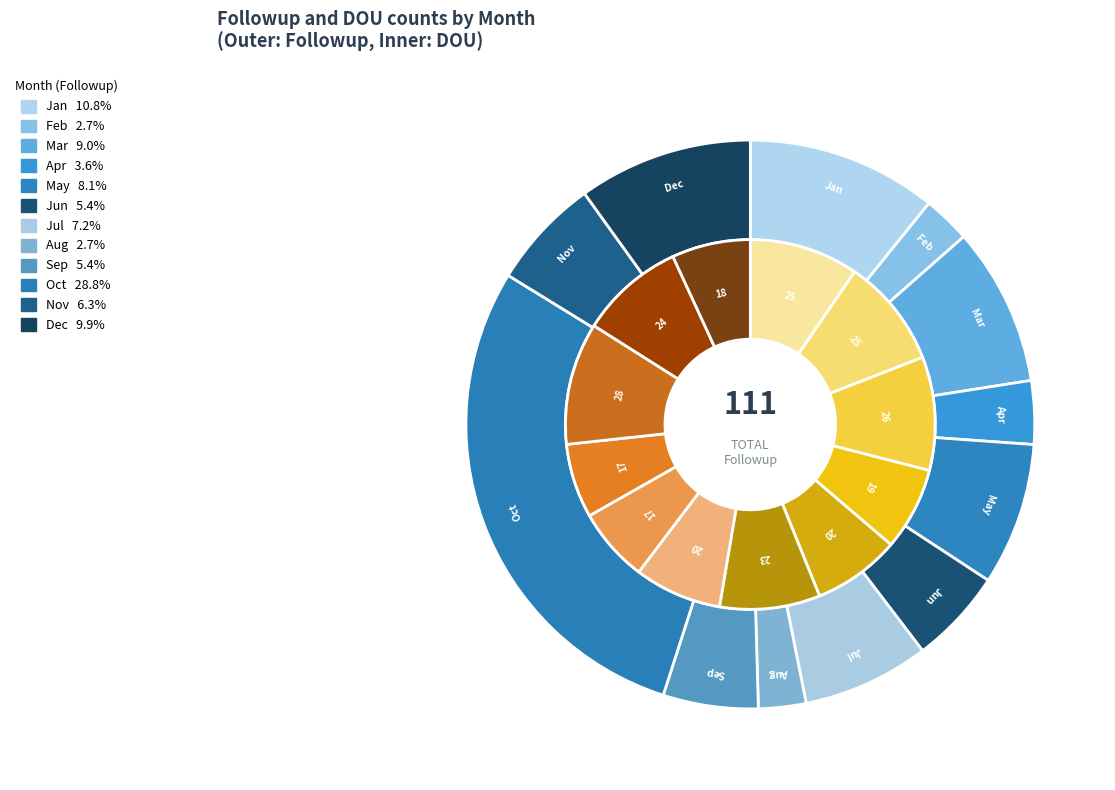

Approximately how many times larger is the value at Feb compared to Jan?

0.2